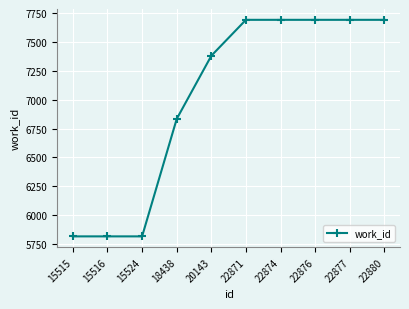

How many lines are shown in the chart?

1